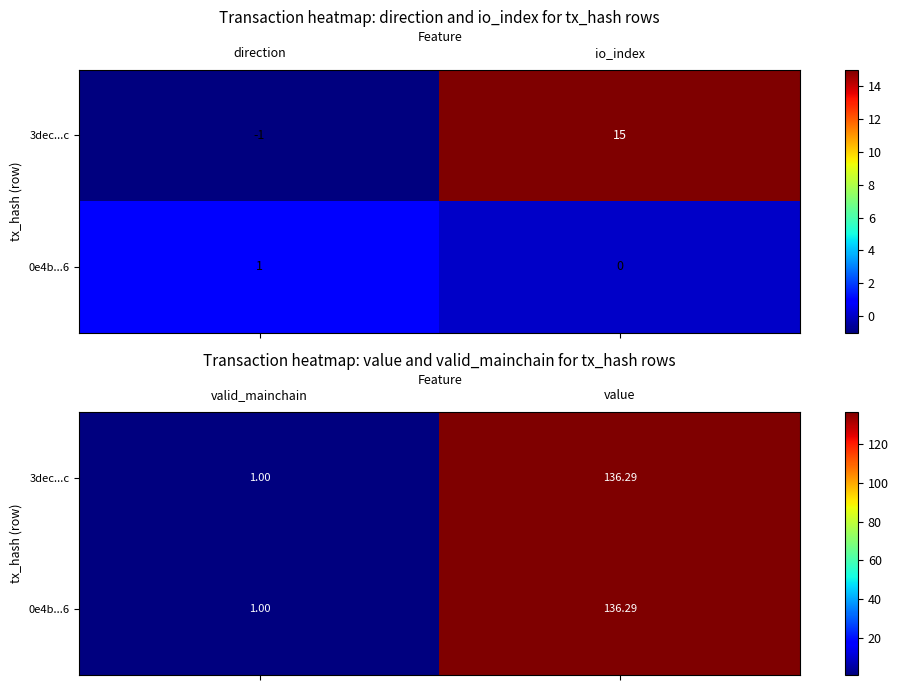

How many values in the 0e4b...6 series are below 136?

1